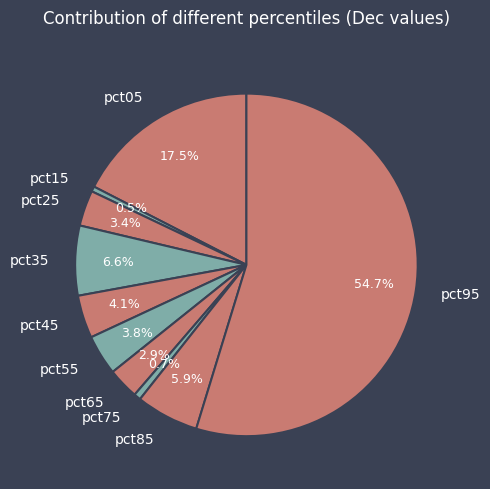

Does pct95 represent more than half of the total?

Yes